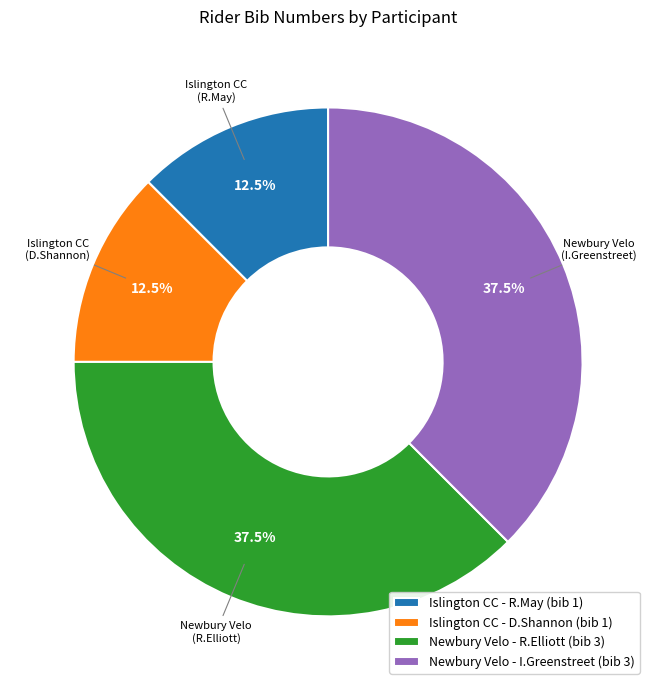

Approximately how many times larger is the value at Islington CC - R.May (bib 1) compared to Newbury Velo - R.Elliott (bib 3)?

0.3